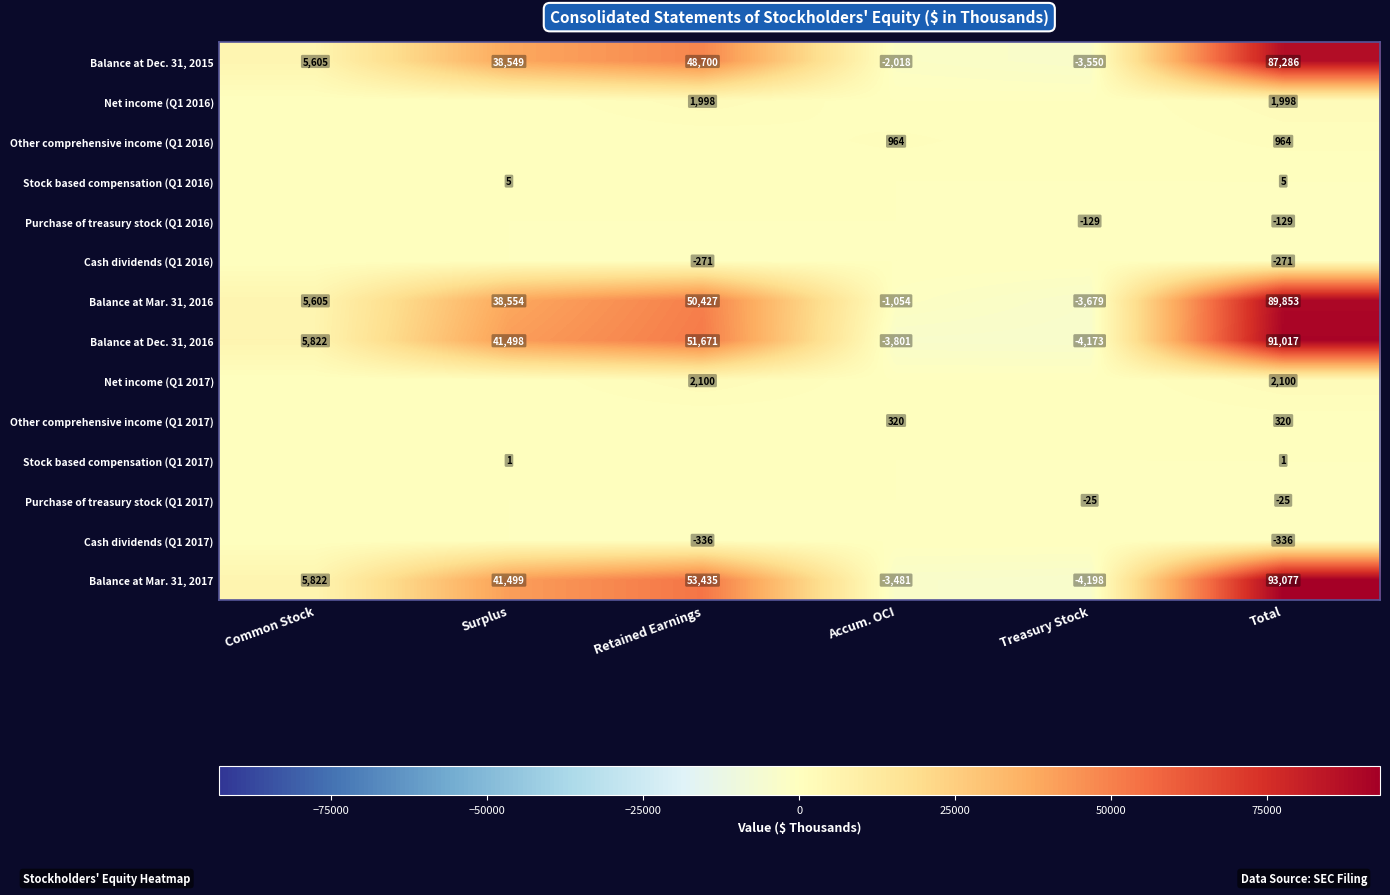

Which has a higher value, Surplus or Total?

Total